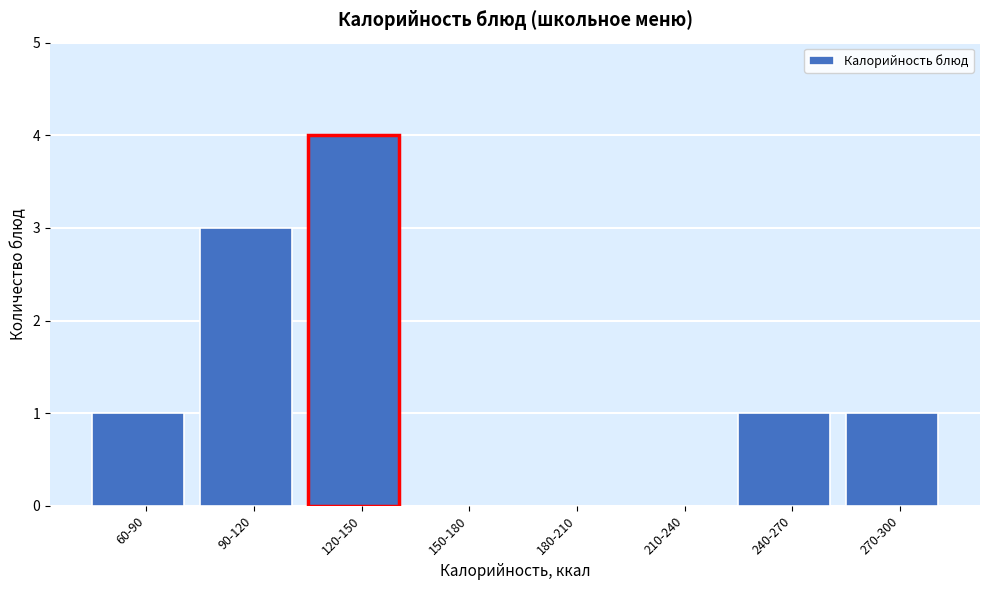

Reading left to right, extract all data points from this chart.

60-90=1	90-120=3	120-150=4	150-180=0	180-210=0	210-240=0	240-270=1	270-300=1